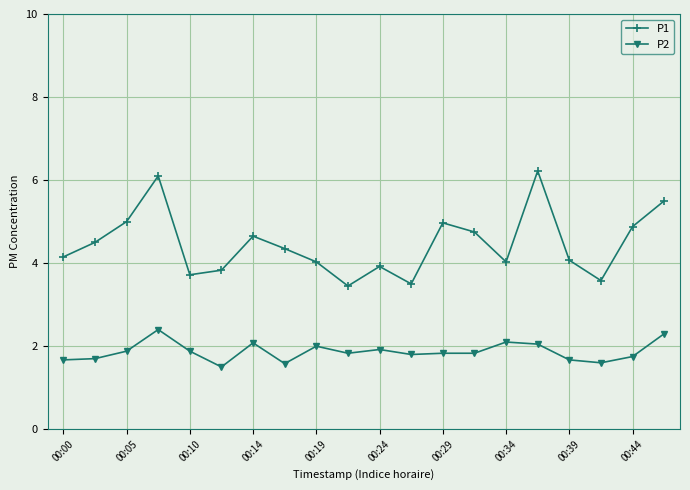

What is the value of the P1 point at the 16th from the left?

6.2